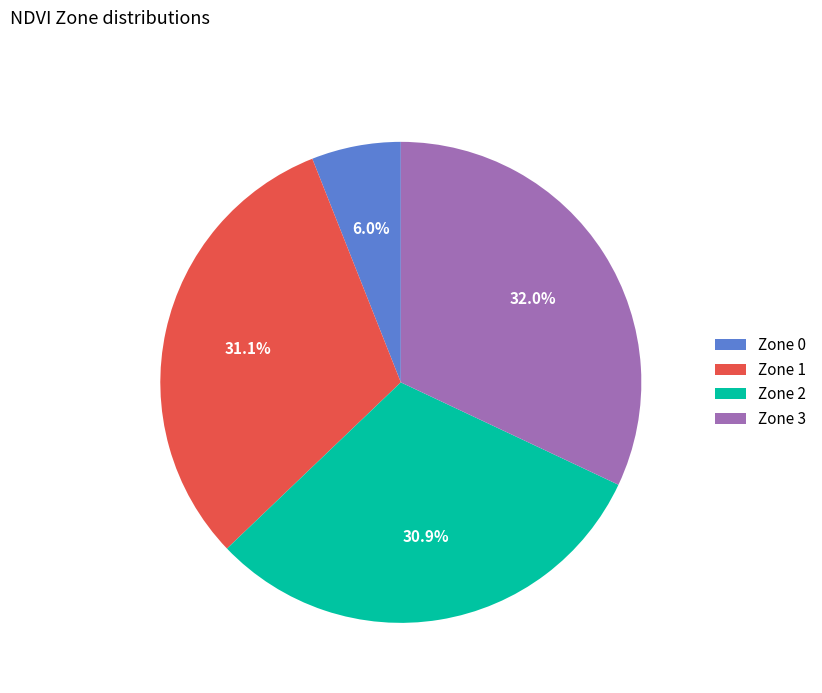

Which category has the biggest portion of the pie?

Zone 3